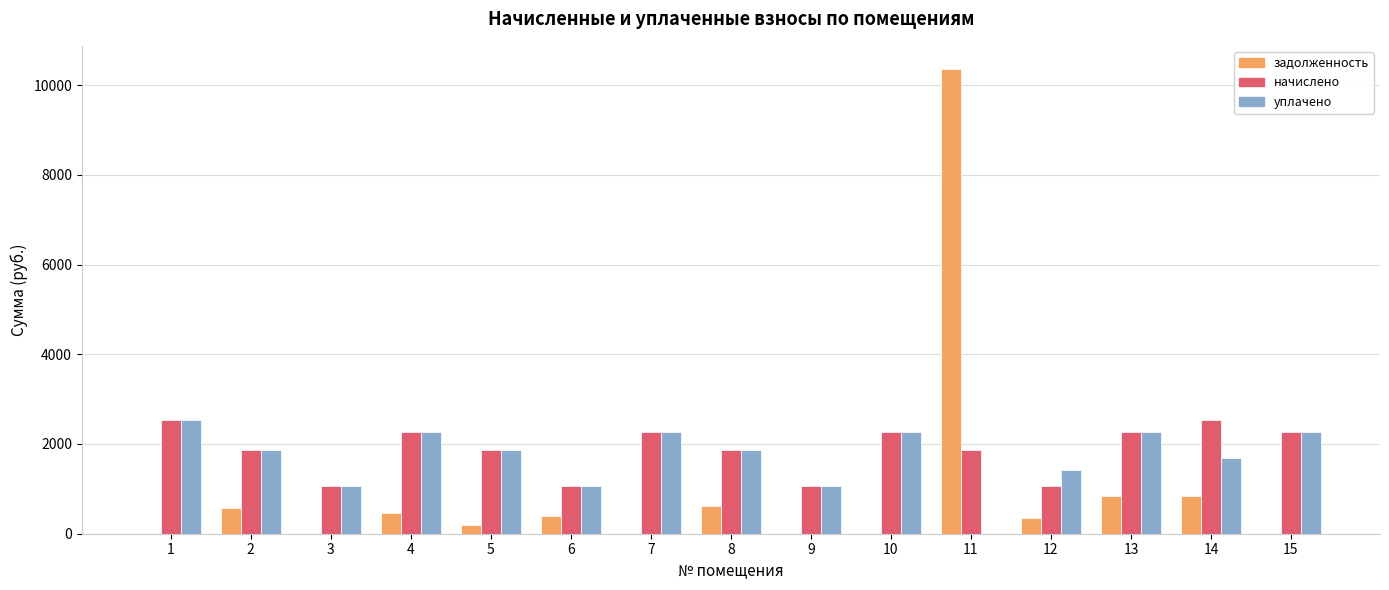

At which category is the sum across all series the highest?

11